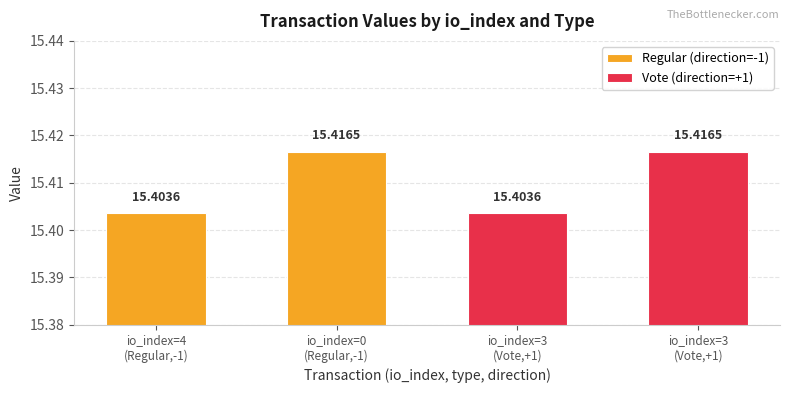

What is the label of the 1st bar from the left?

io_index=4
(Regular,-1)